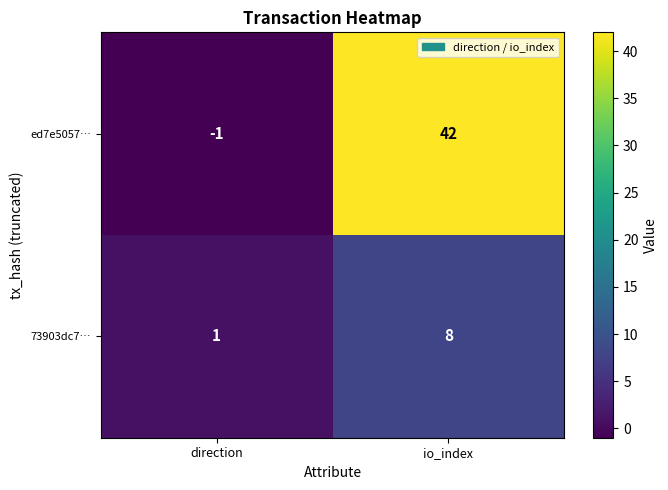

Read the 73903dc7… value at io_index.

8